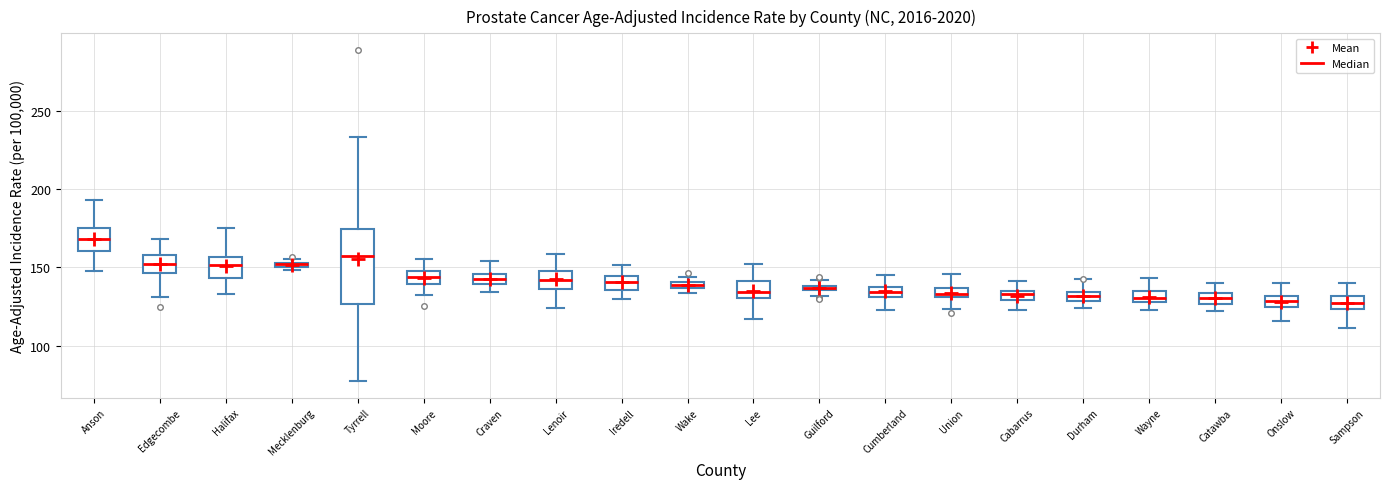

Where does the lower whisker of the box for Moore end on the y-axis? The values are not printed on the chart, so give them approximately, as read against the axis.

130